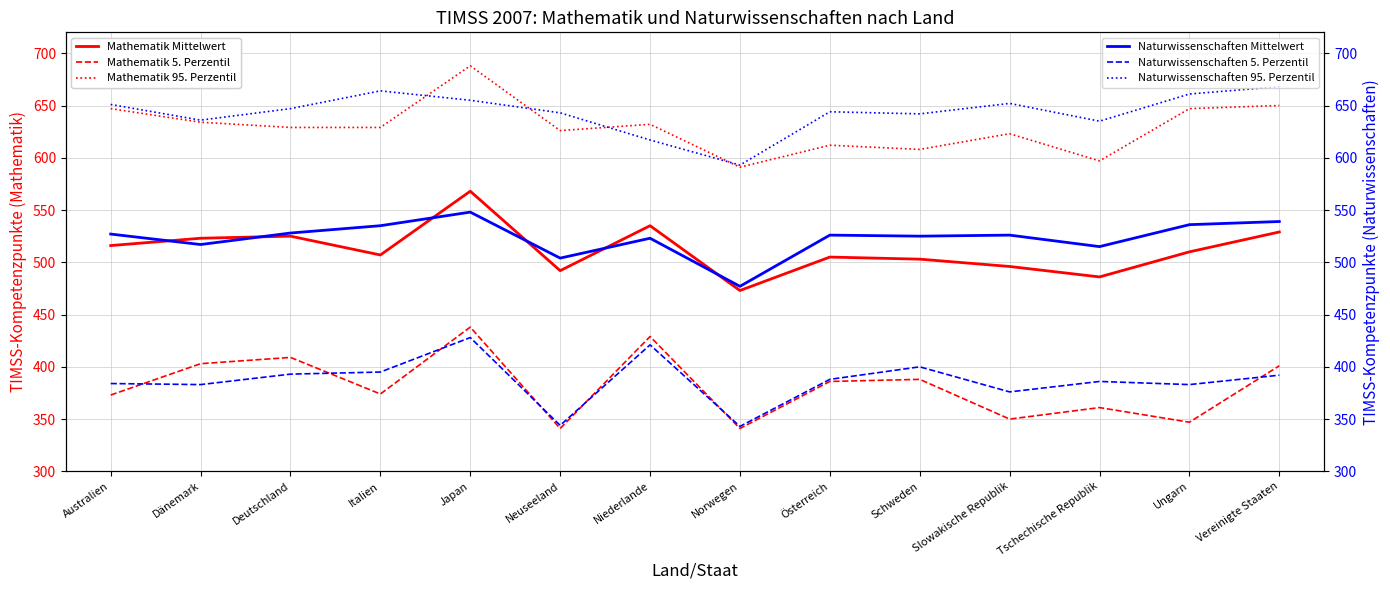

Which series has the largest range (max minus min)?

Mathematik 5. Perzentil